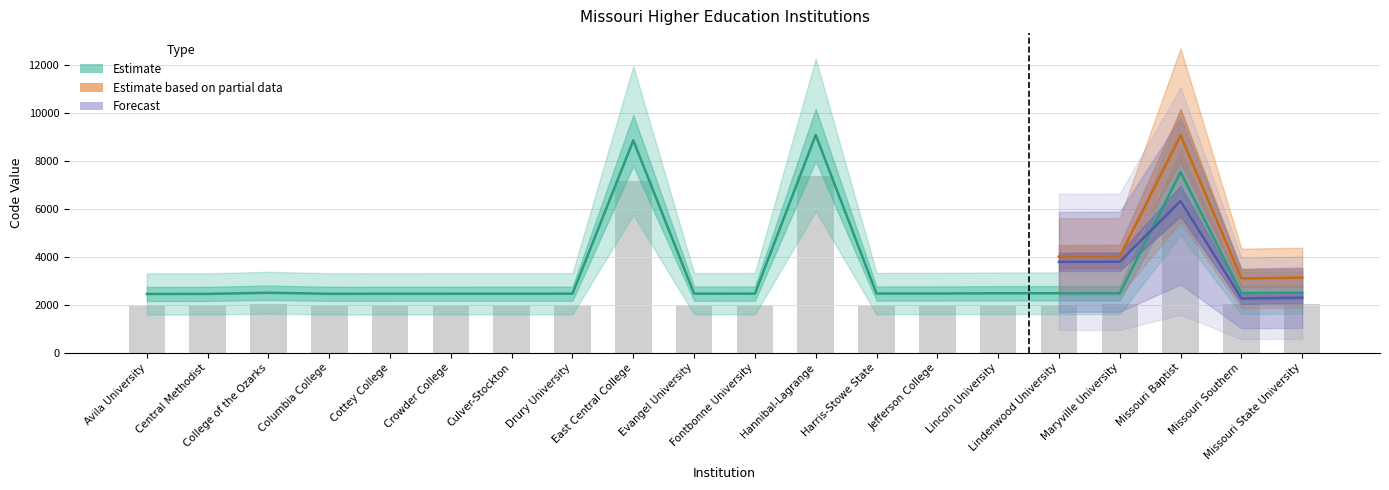

What is the ratio of the value at Evangel University to the value at East Central College?

0.3